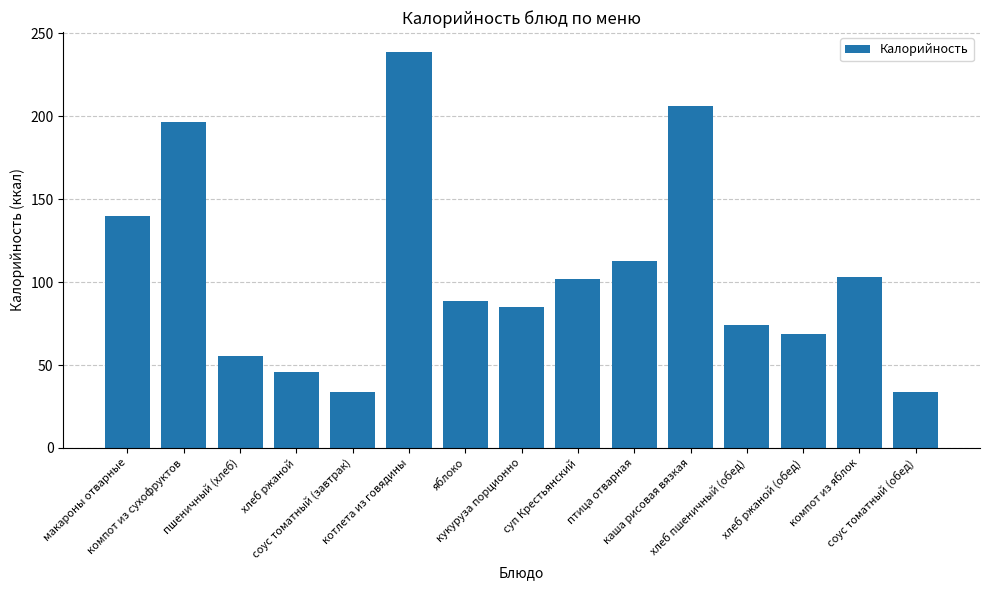

What is the label of the 13th bar from the left?

хлеб ржаной (обед)